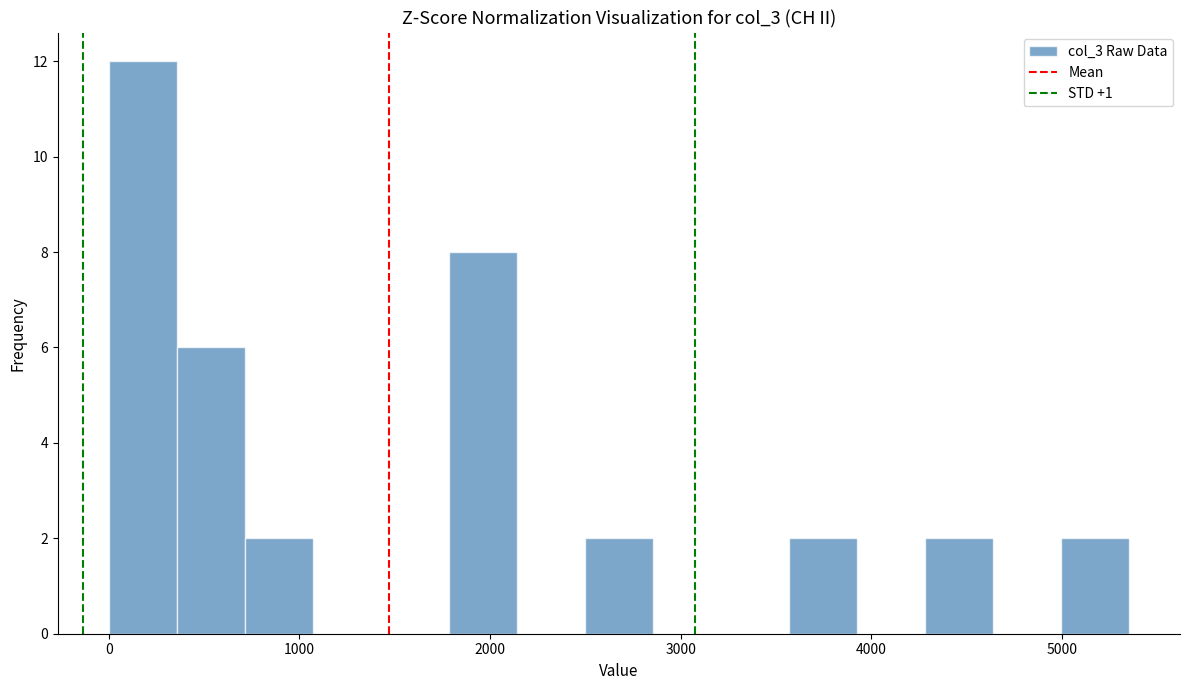

Around what value on the x-axis is the tallest bar? Give the approximate position of its centre, as read against the axis.

200